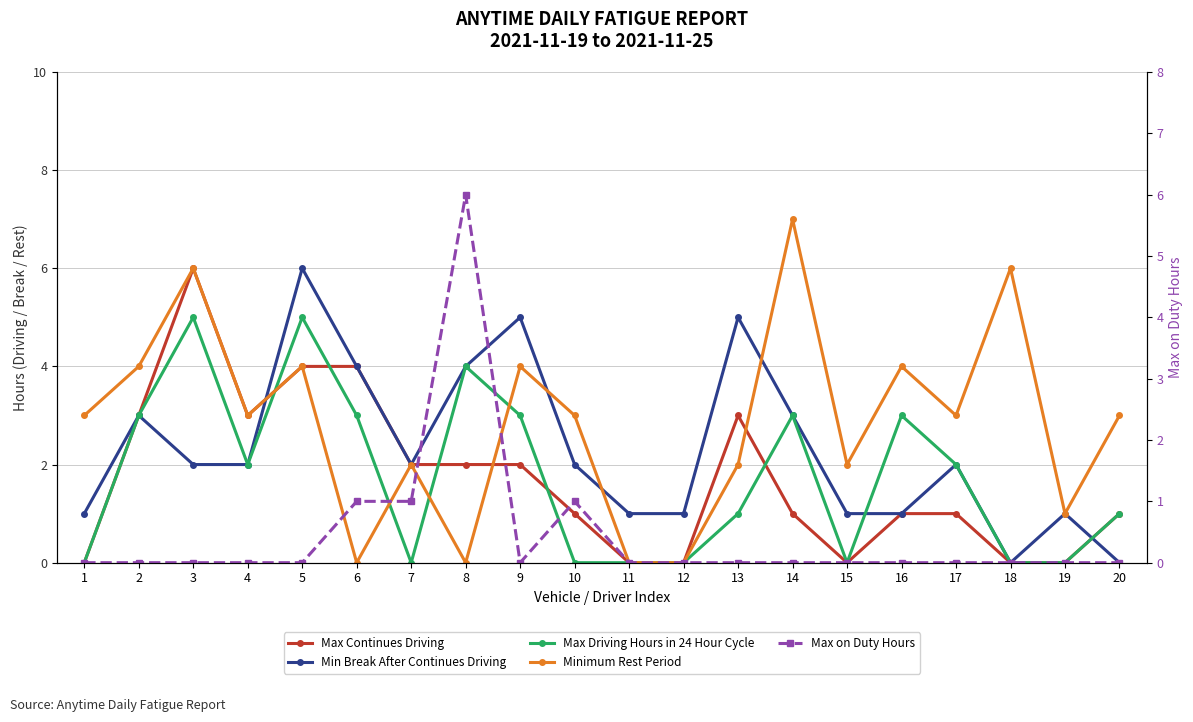

How many values in the Minimum Rest Period series are below 3?

8